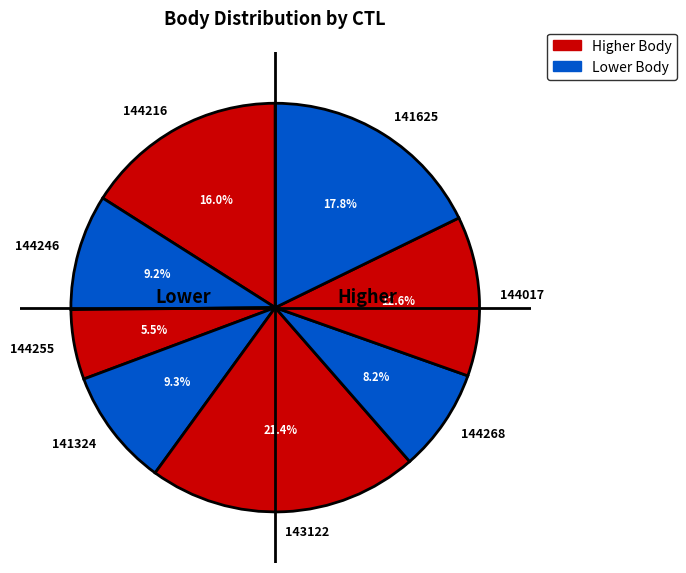

True or false: 144268 accounts for 3% of the total.

False